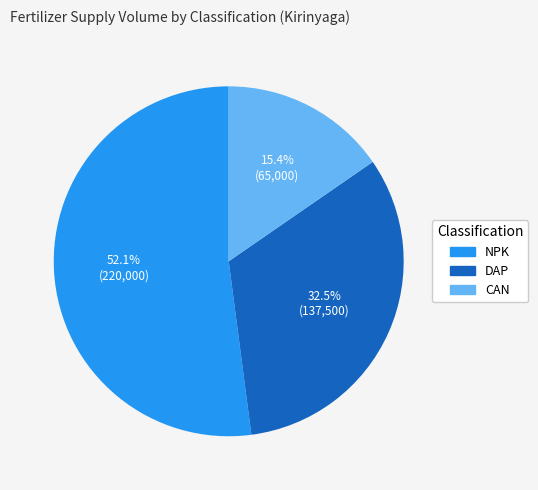

Which slice is the smallest?

CAN